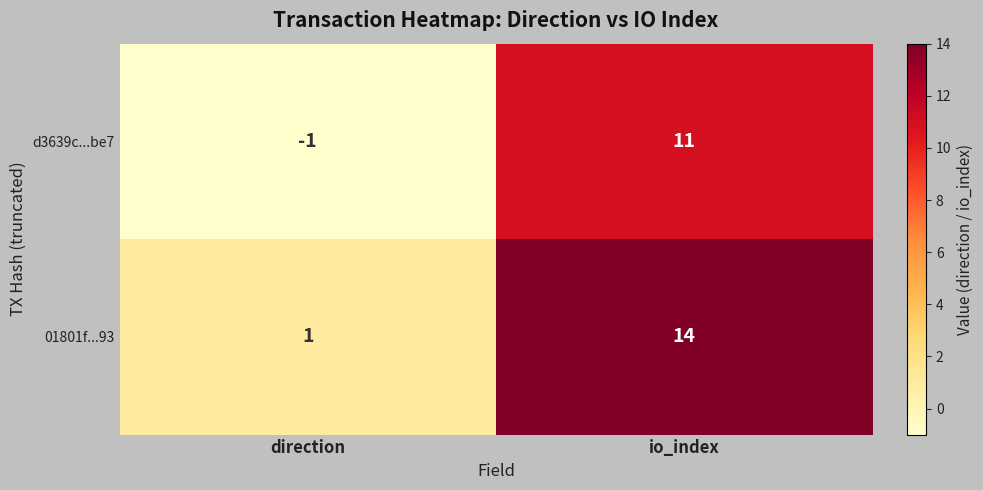

At io_index, list the series in order from largest to smallest.

01801f...93, d3639c...be7